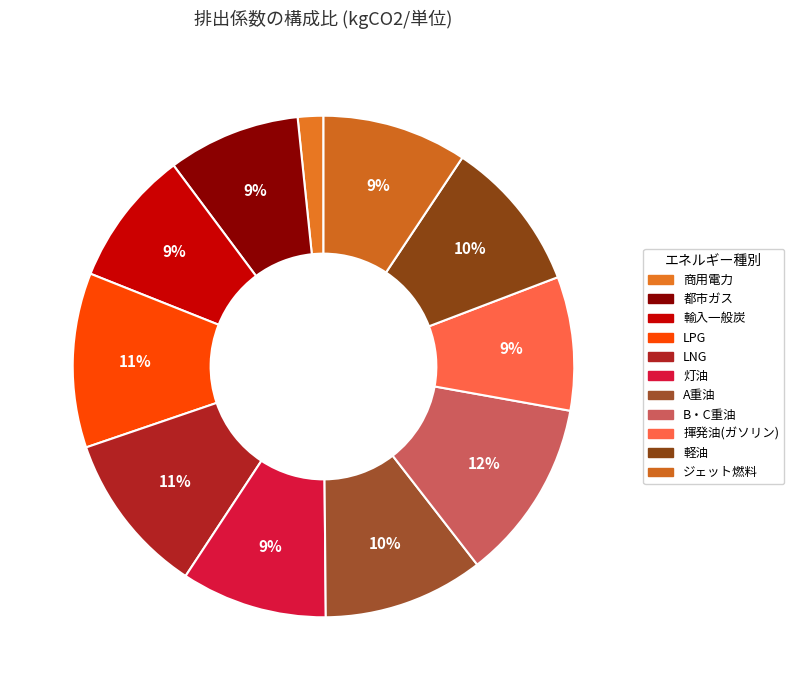

Count the number of slices in the pie.

11